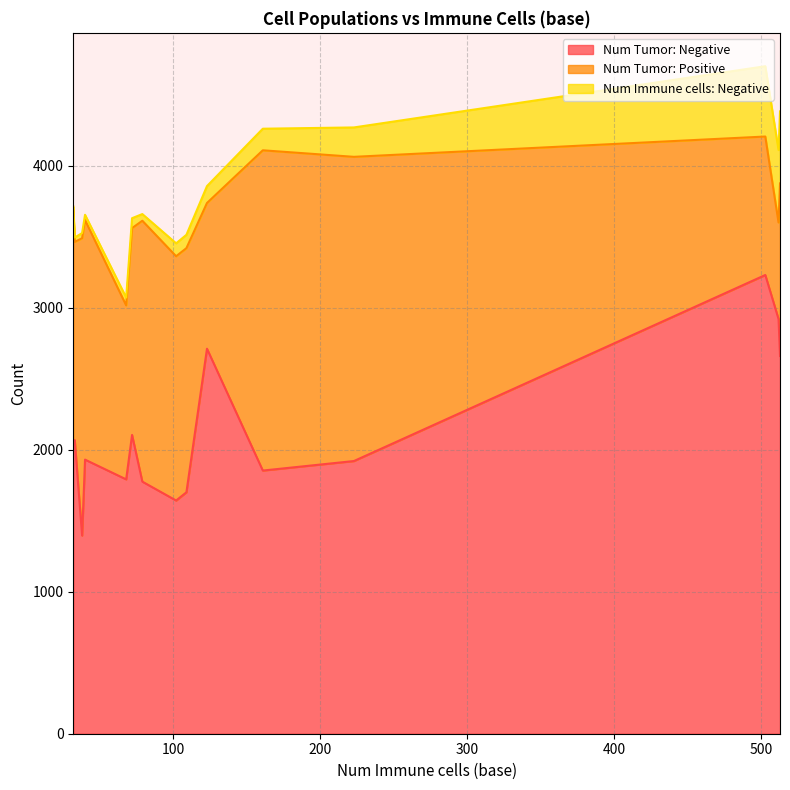

What is the lowest value of the Num Tumor: Negative series?

1395